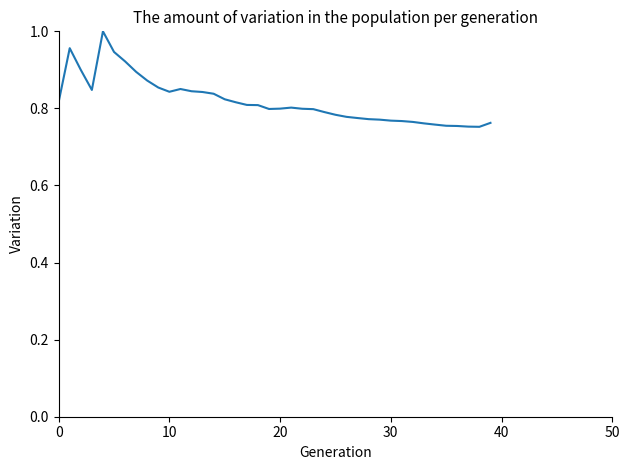

How many interior local valleys (lower than both neighbors) does the data have?

4